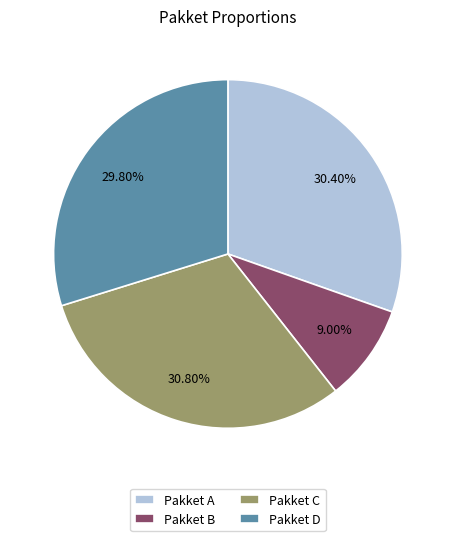

Is Pakket D the majority of the pie?

No